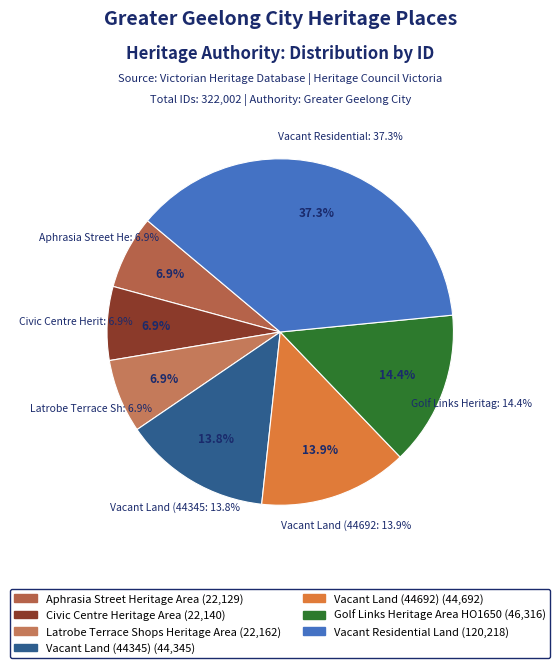

What is the ratio of the value at Golf Links Heritage Area HO1650 to the value at Vacant Land (44345)?

1.0